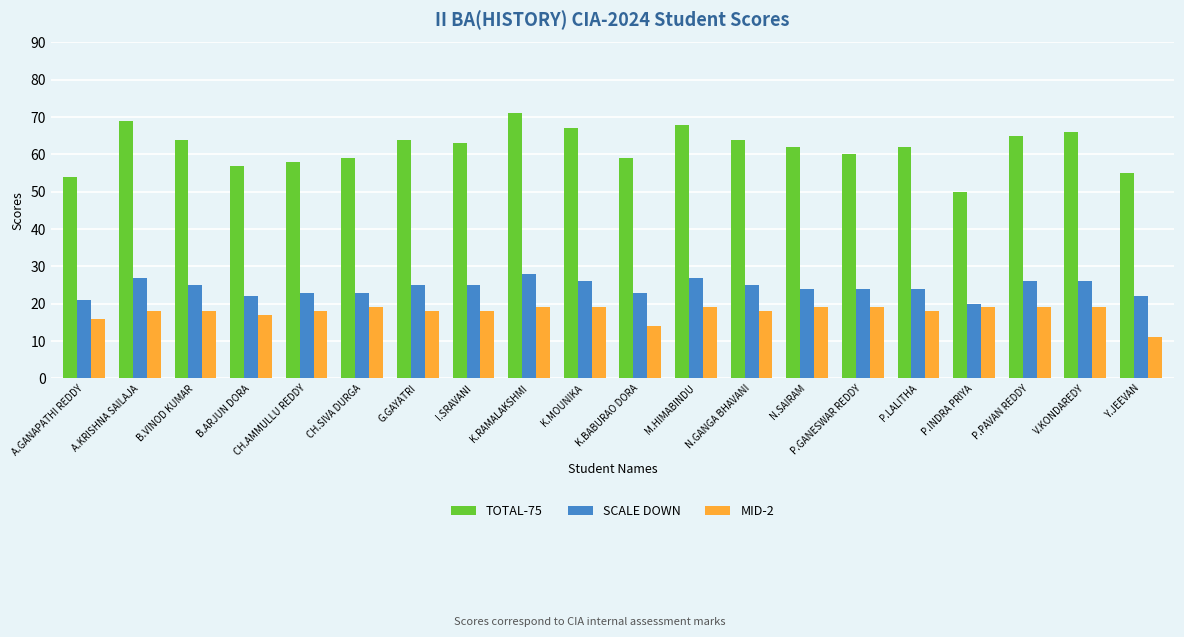

The value of TOTAL-75 at P.GANESWAR REDDY is 60. True or false?

True